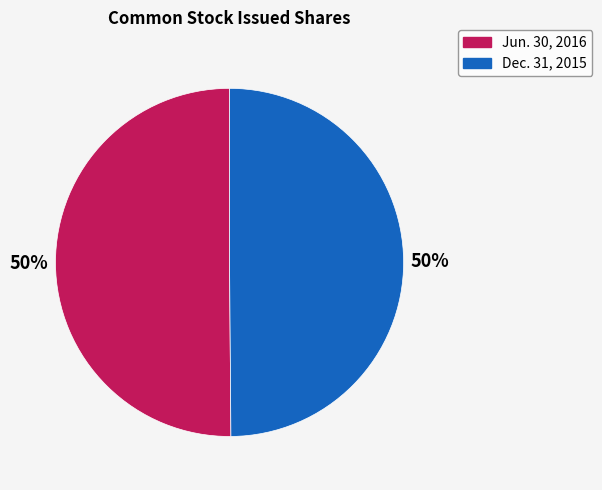

What is the ratio of the value at Dec. 31, 2015 to the value at Jun. 30, 2016?

1.0